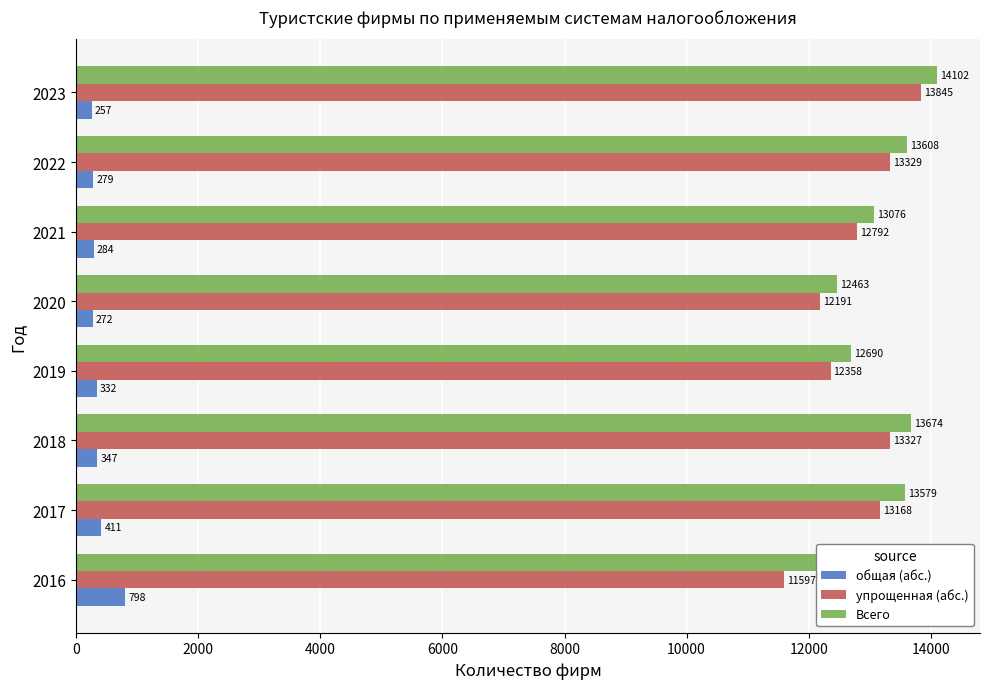

Which series has the largest total across all categories?

Всего